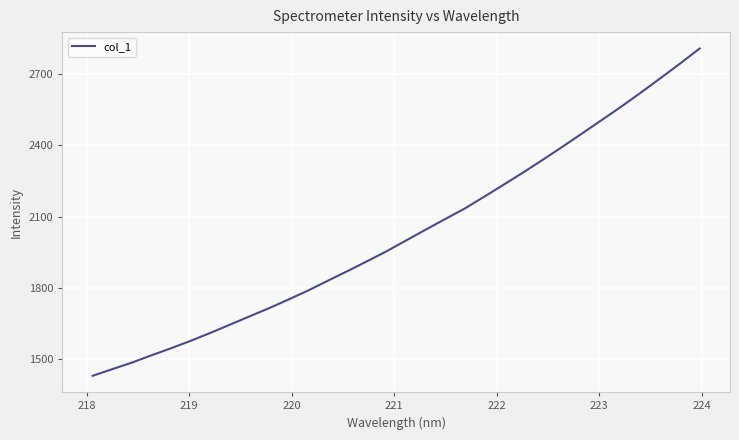

What is the difference between the maximum and minimum values?

1379.3